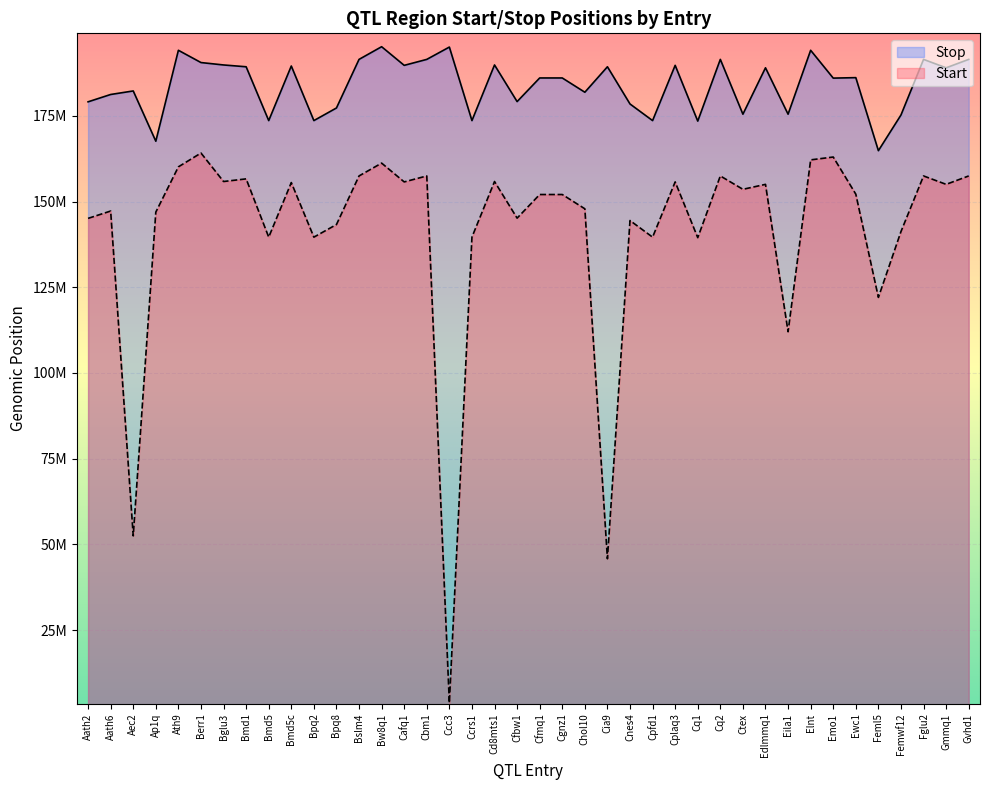

How many distinct data groups are displayed?

2